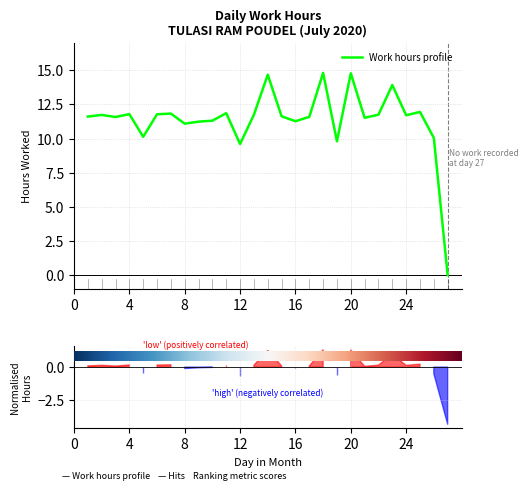

How many values exceed 11?

22